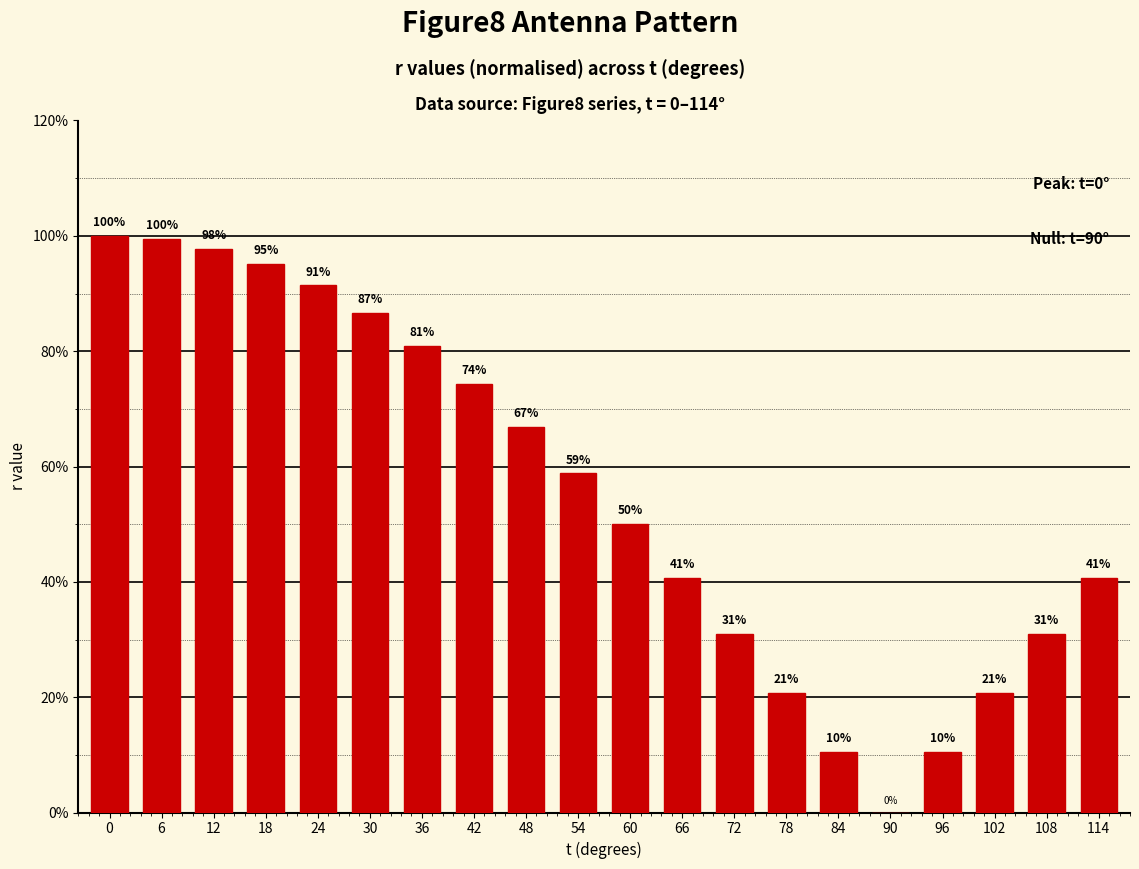

Between 66 and 12, which is larger?

12